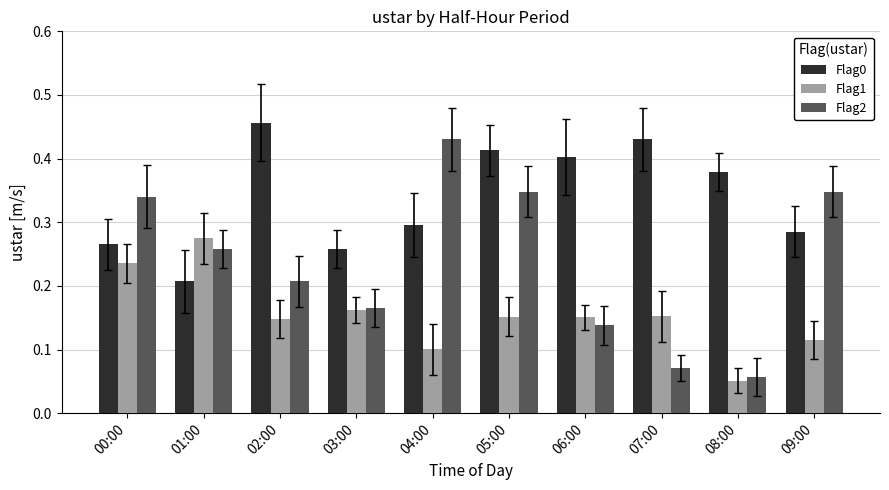

Are the bars grouped side by side (vs. stacked)?

Yes